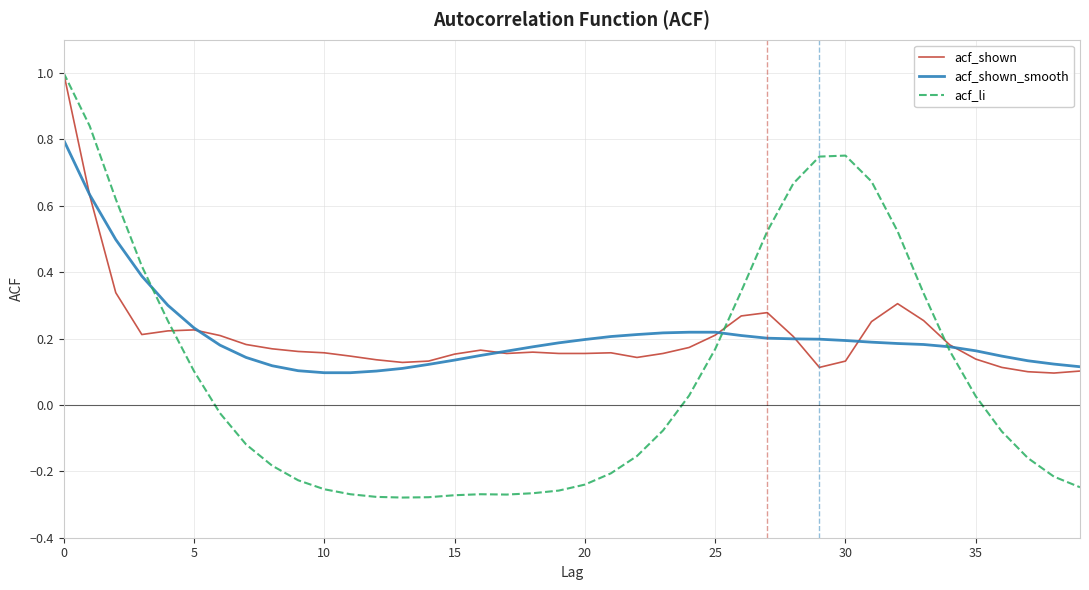

What is the greatest value displayed?

1.0